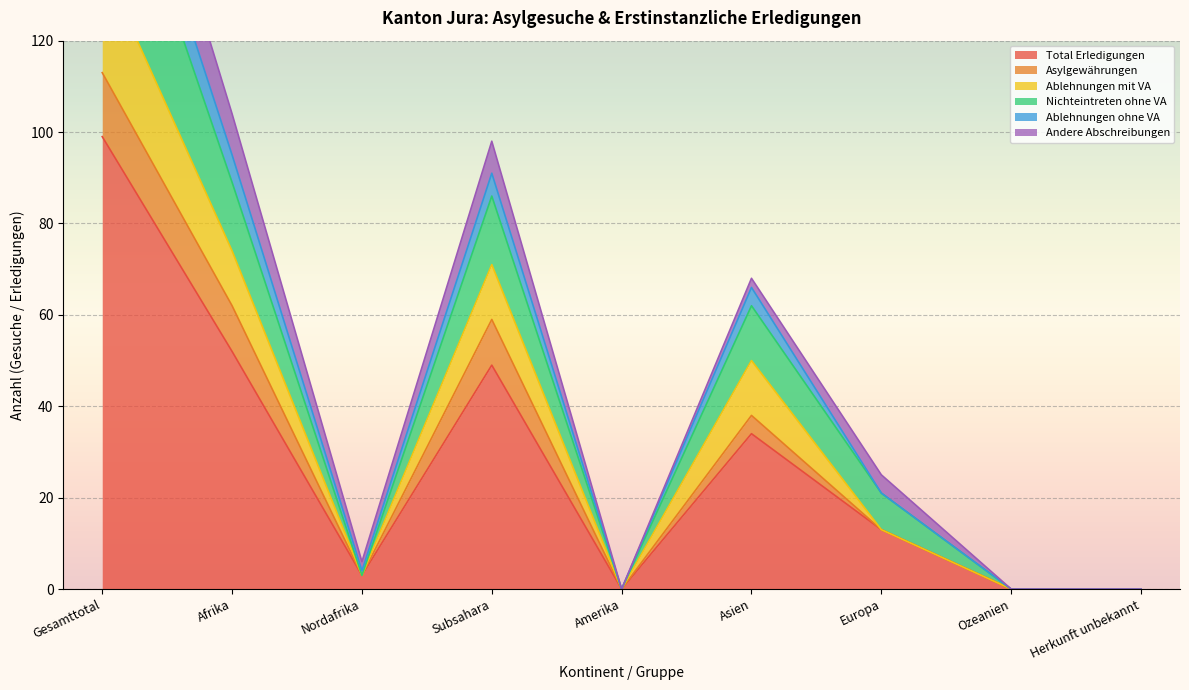

How many interior local peaks does the Total Erledigungen series have?

2